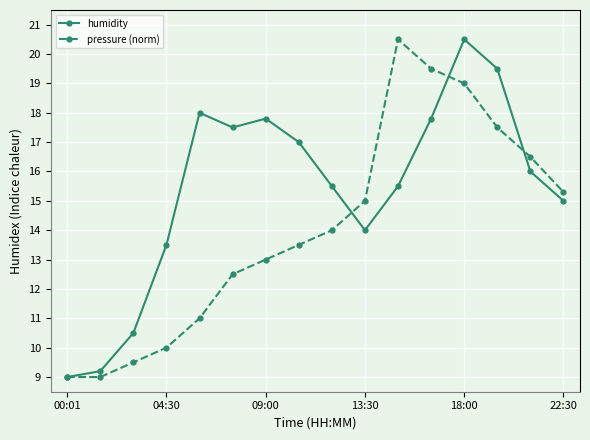

After their last crossing, which series has the higher values: humidity or pressure (norm)?

pressure (norm)